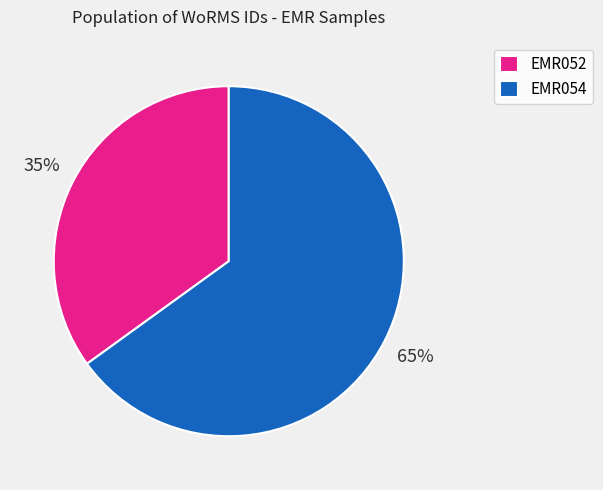

To the nearest percent, what is the combined percentage of EMR052 and EMR054?

100%